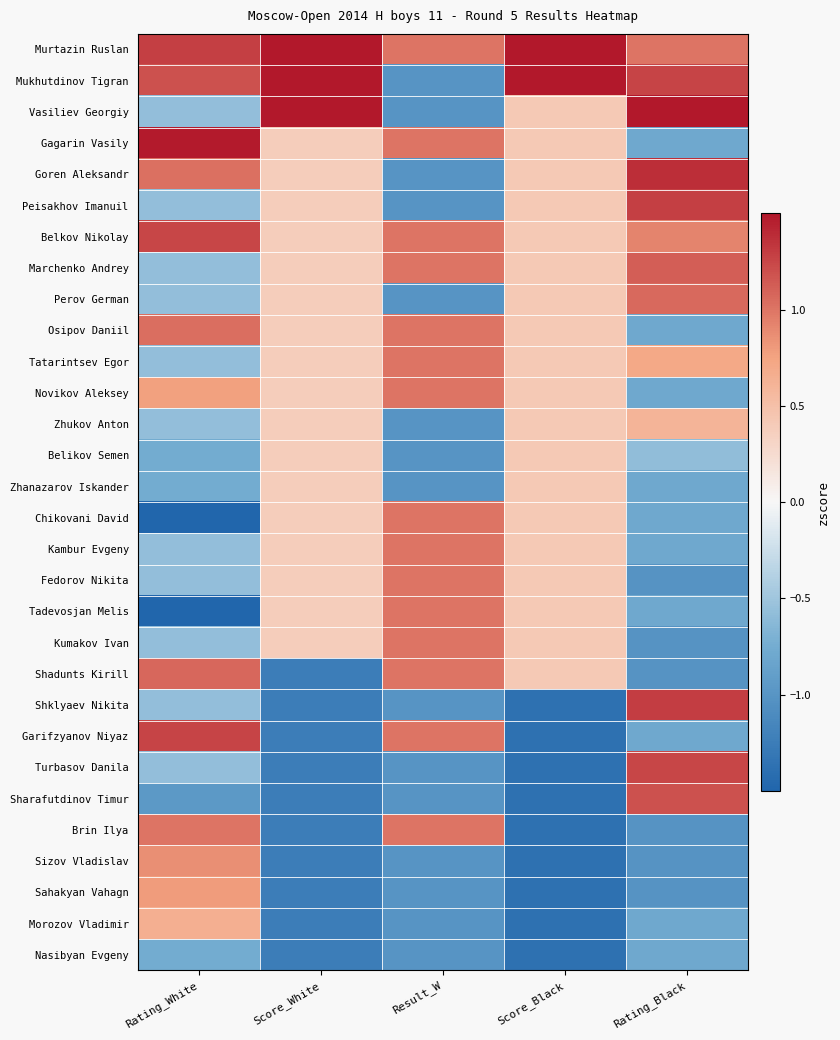

Which series has the largest total across all categories?

Murtazin Ruslan